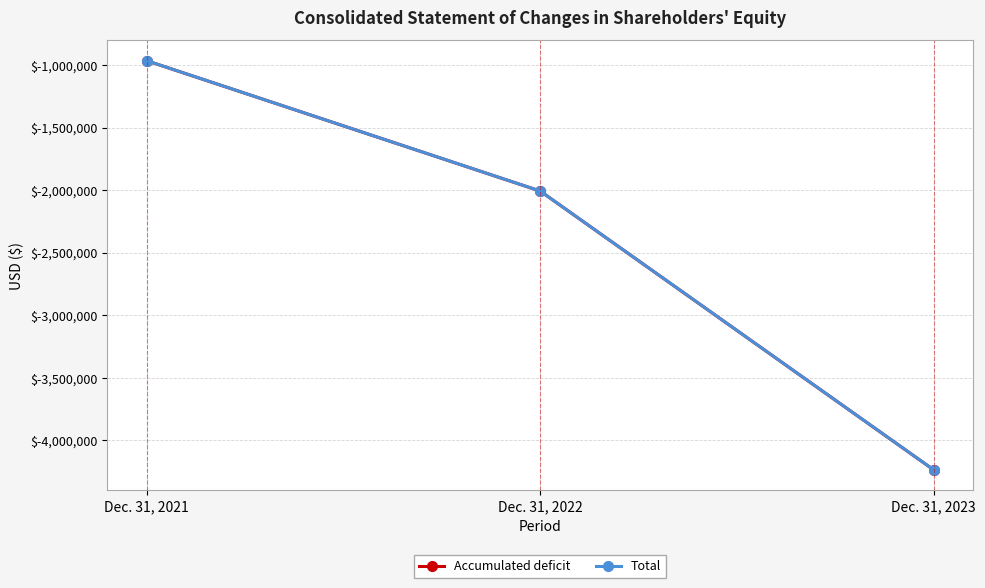

What is the average value of the Total series?

-2402918